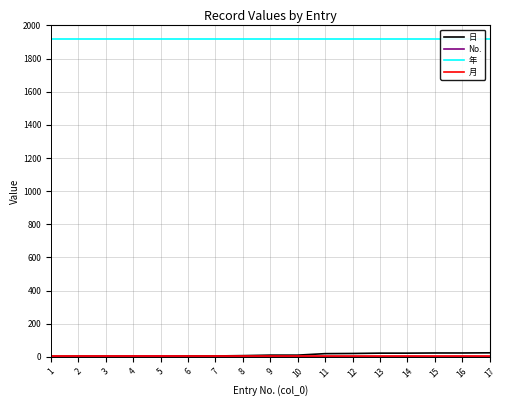

True or false: 月 has more than 2 points higher than both neighbors.

False